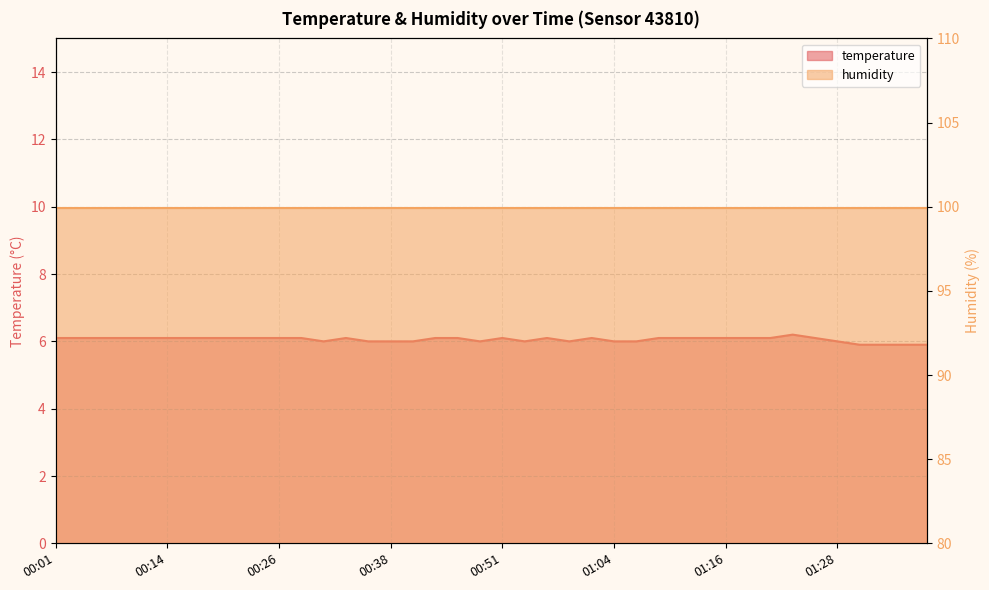

What is the difference between the values at 01:33 and 00:16?

0.2